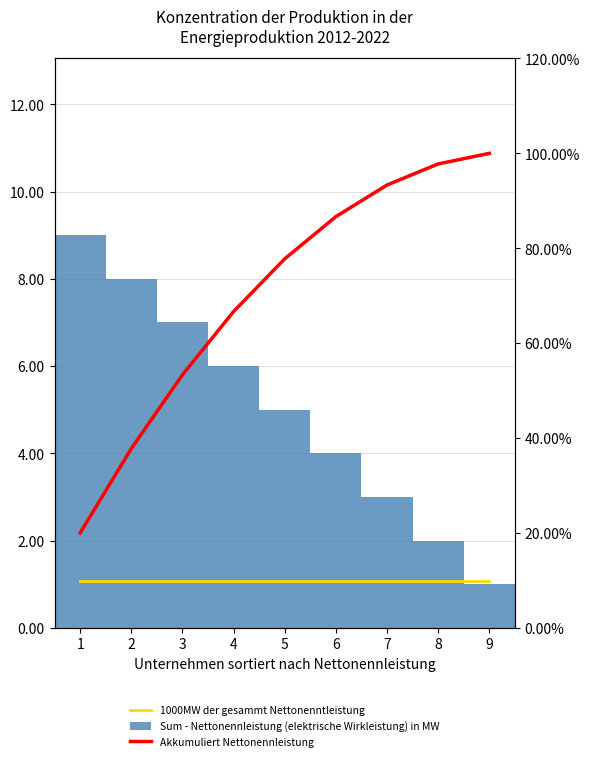

What is the minimum value shown in the chart?

1.0